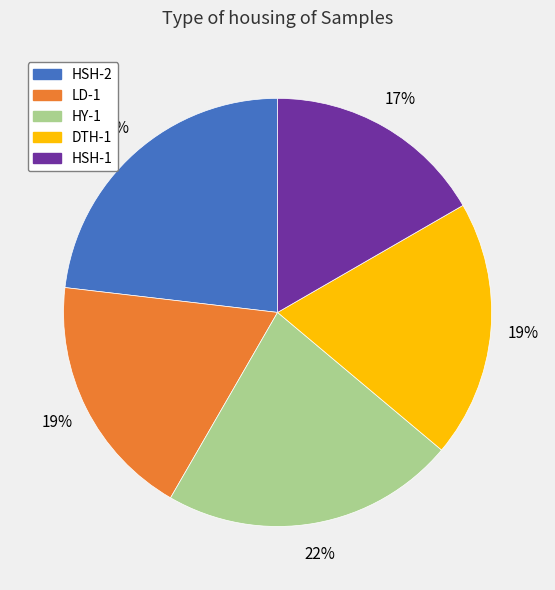

Combined, do HSH-2 and DTH-1 account for over 50%?

No